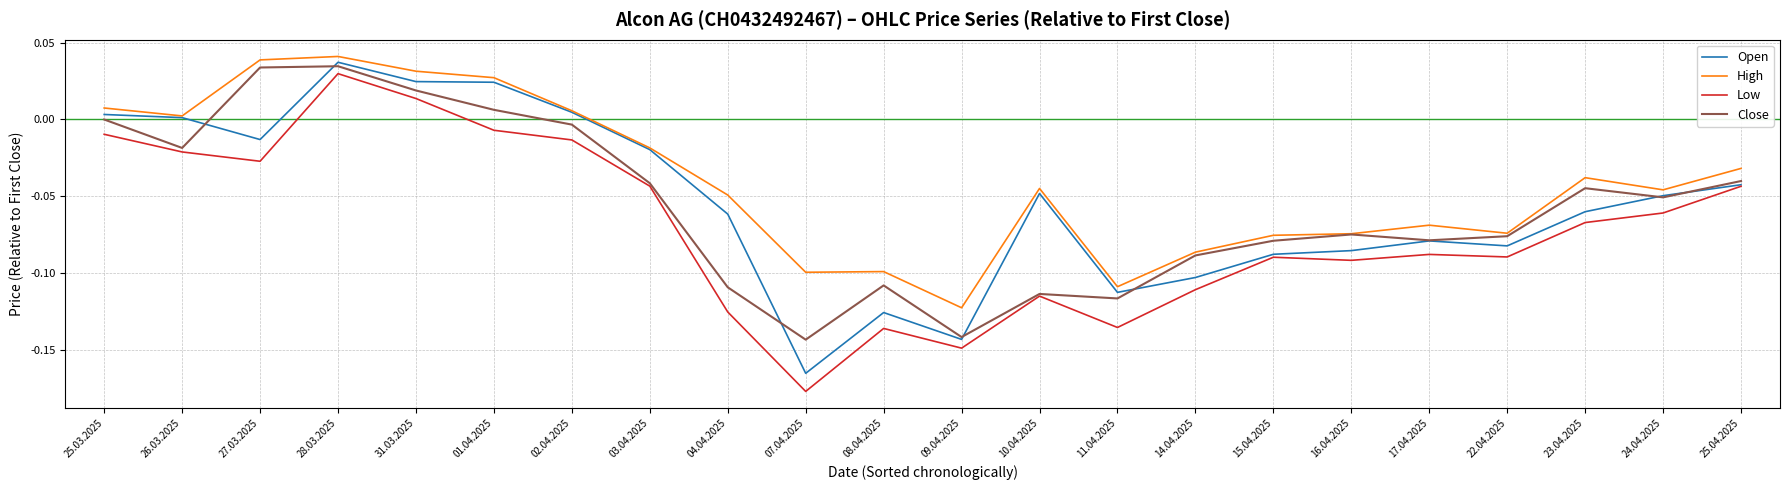

True or false: High and Low intersect in this chart.

False